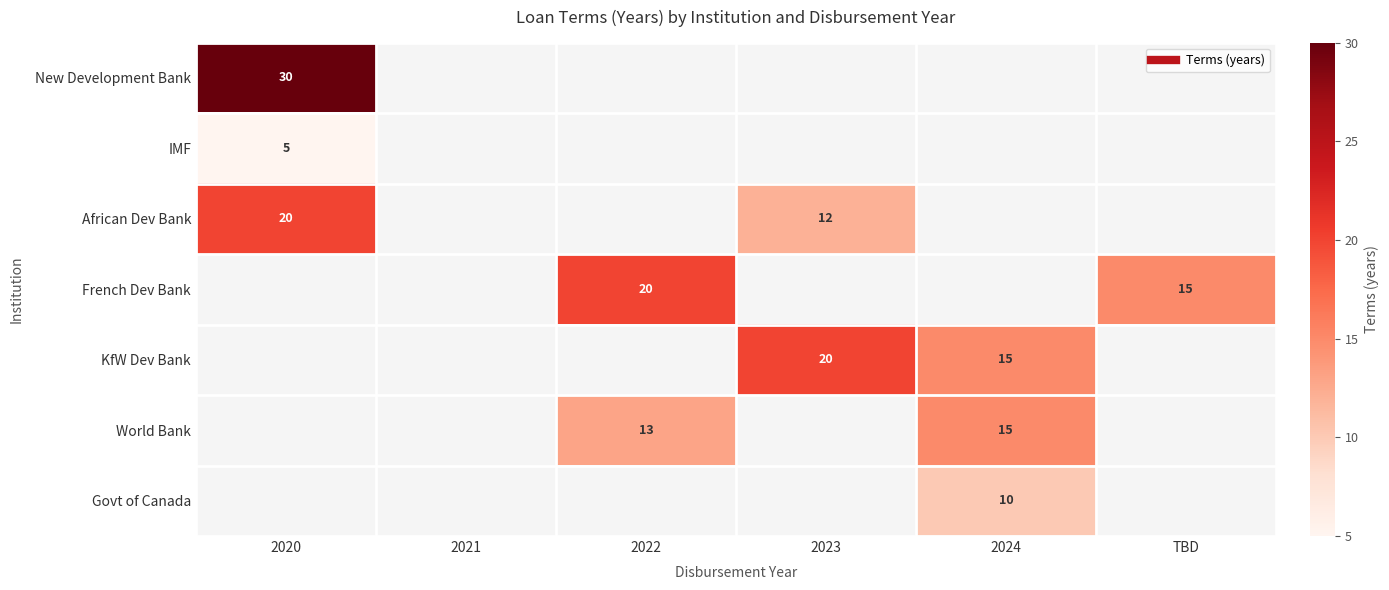

Between 2020 and 2023, which series saw the biggest shift?

African Dev Bank